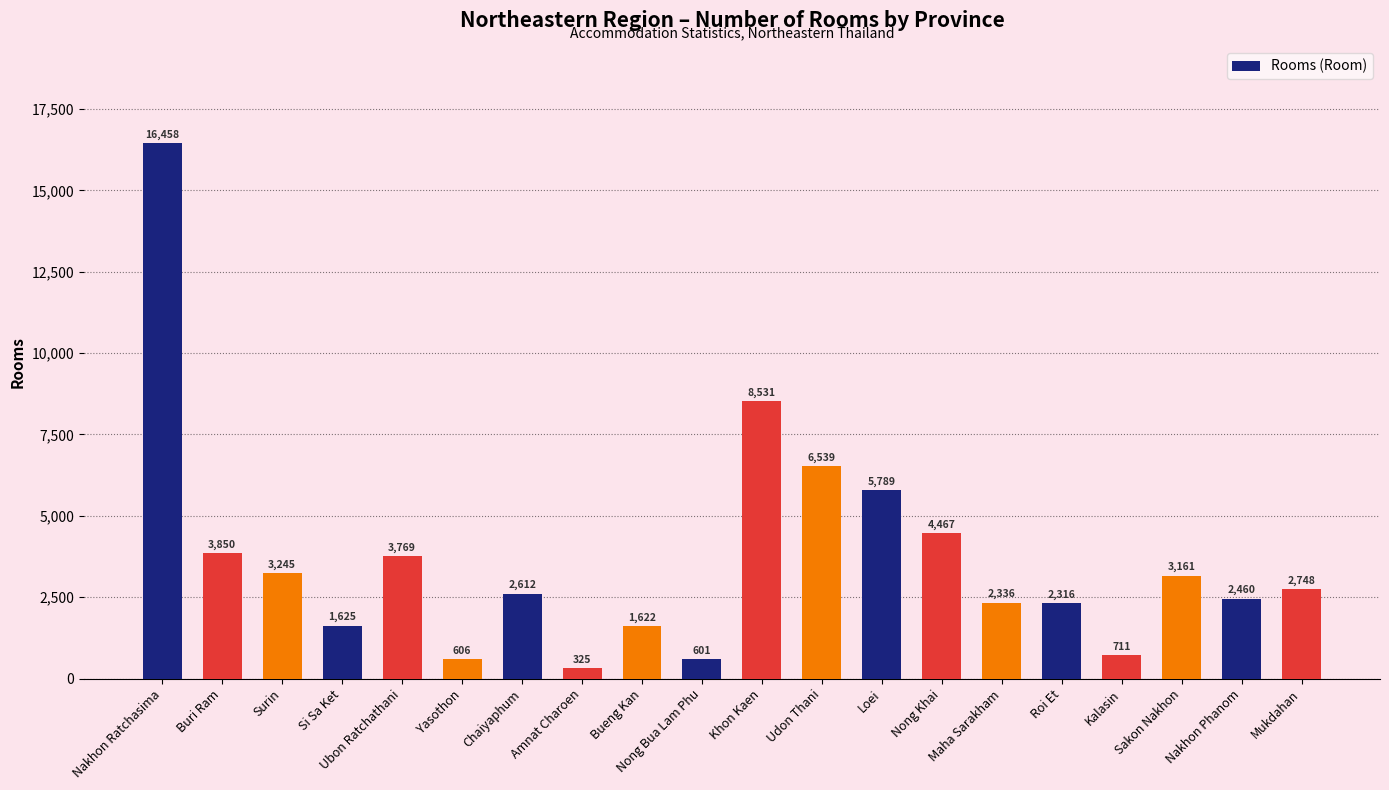

Does the chart contain any negative values?

No